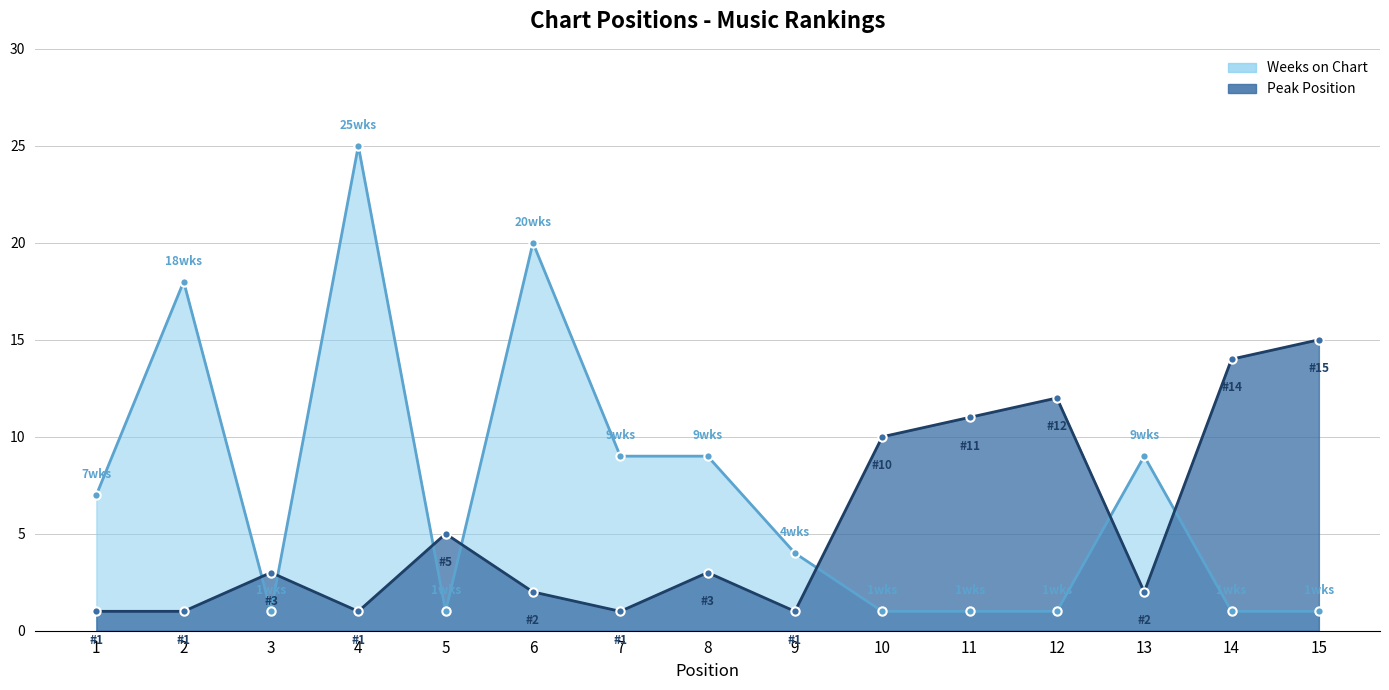

Where does the Peak Position series first go above 3?

5